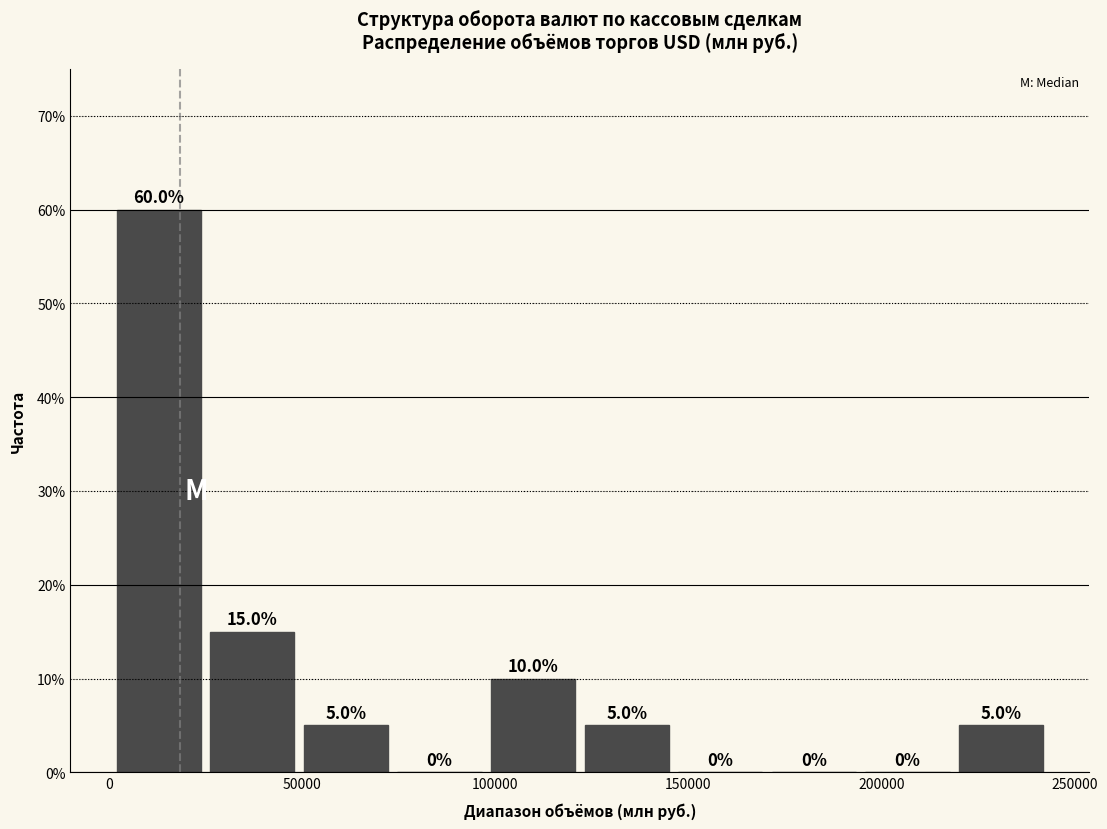

Reading left to right, list every bar in this chart as the range it spans on the x-axis followed by its height. The bar edges are not printed on the chart, so give them approximately, as read against the axis.

0 to 25000: 60.0
25000 to 50000: 15.0
50000 to 75000: 5.0
75000 to 100000: 0.0
100000 to 125000: 10.0
125000 to 145000: 5.0
145000 to 170000: 0.0
170000 to 195000: 0.0
195000 to 220000: 0.0
220000 to 245000: 5.0